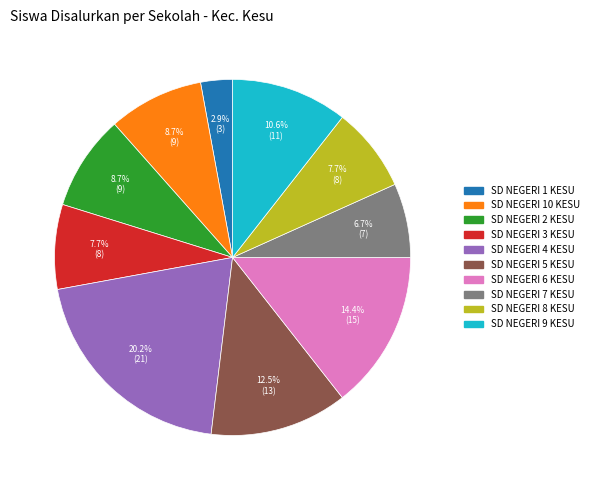

What percentage is the SD NEGERI 6 KESU slice, to the nearest percent?

14%